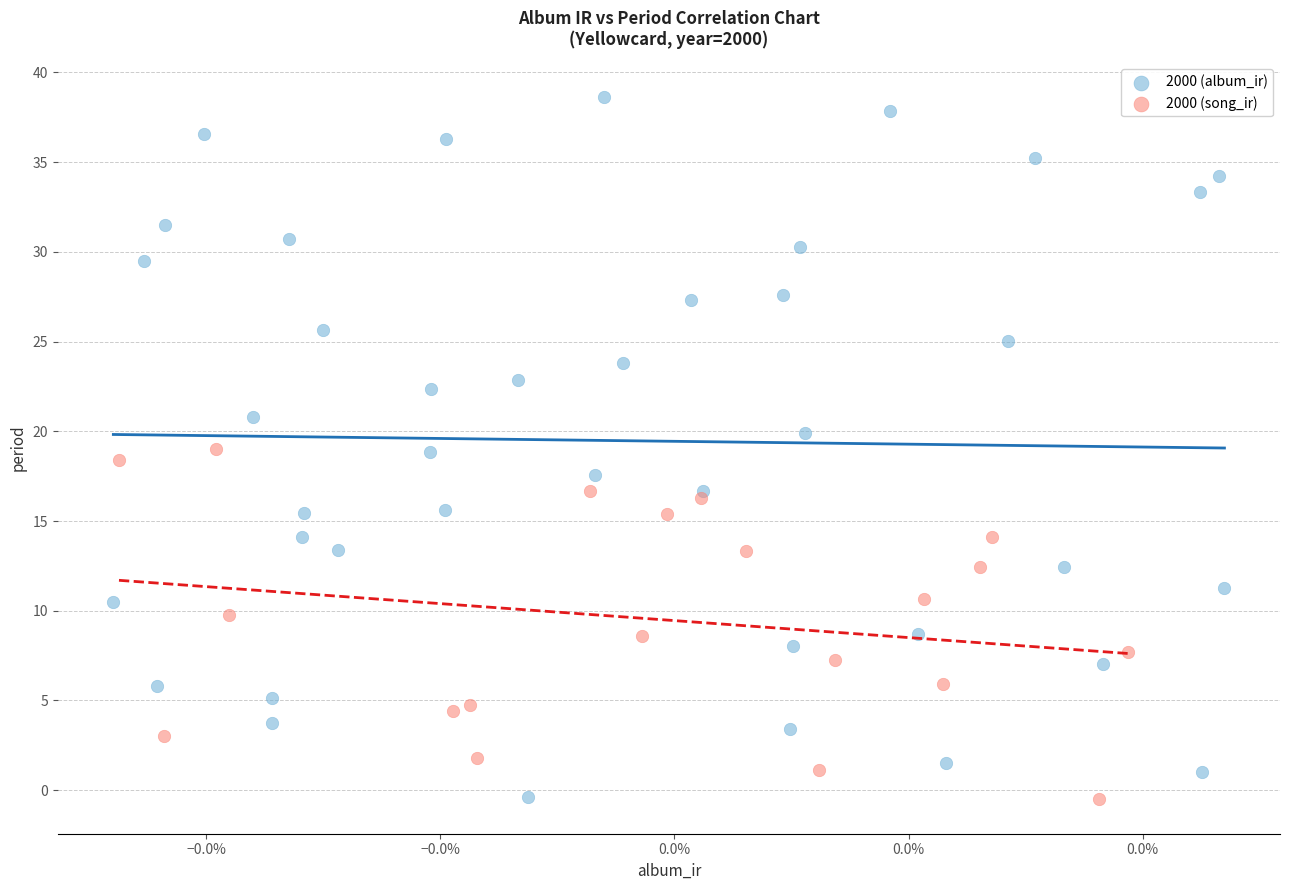

What are all the series names shown in the legend?

2000 (album_ir), 2000 (song_ir)